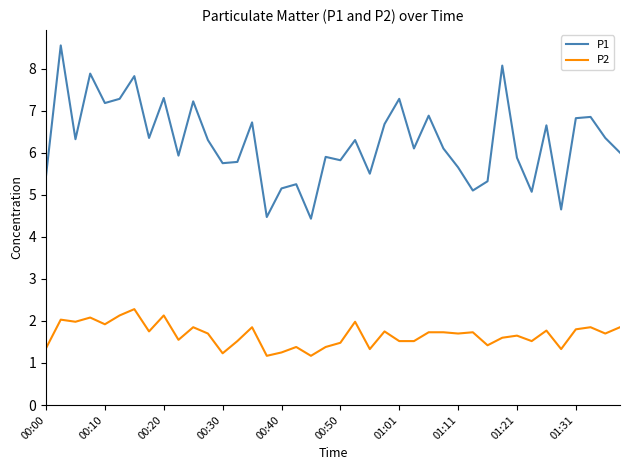

Which series has the largest range (max minus min)?

P1